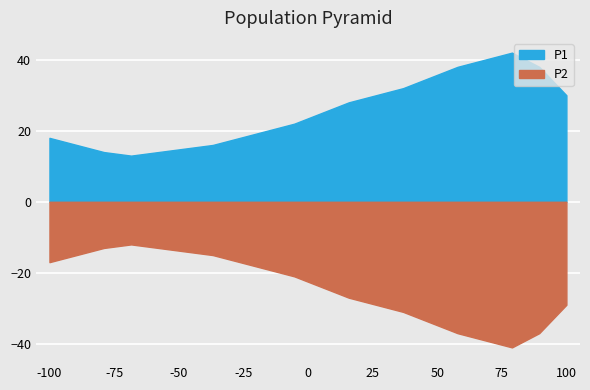

List the series in order of their peak value, lowest first.

P2, P1